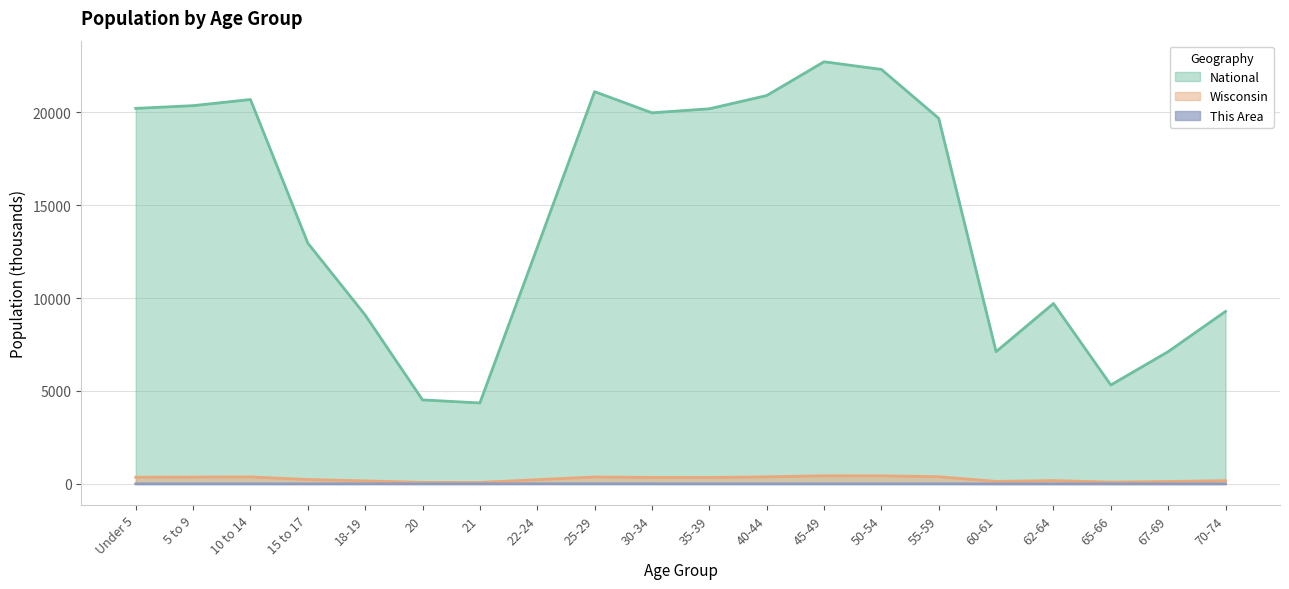

Read the National value at 45-49.

22708.6